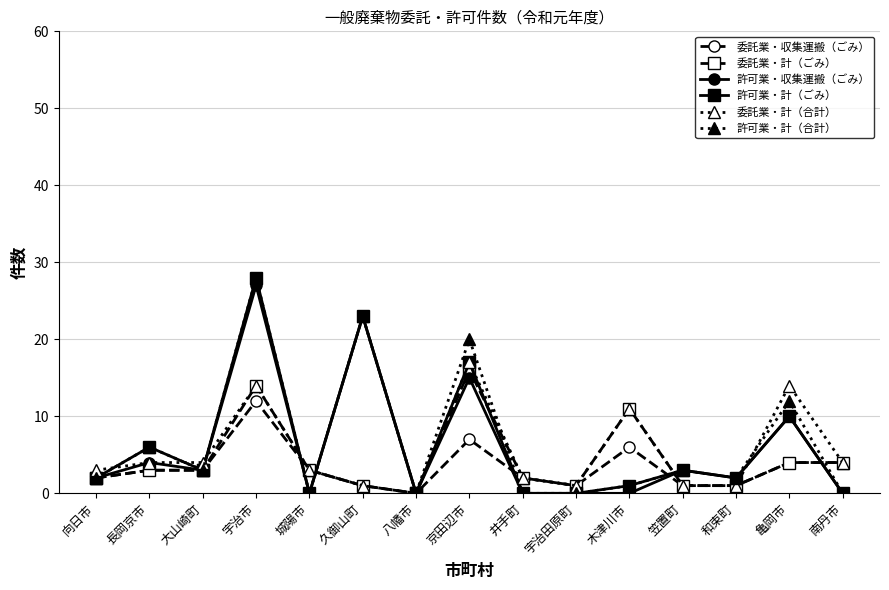

Reading right to left, transcribe all the data shown in this chart.

委託業・収集運搬（ごみ）: 4	4	1	1	6	1	2	7	0	1	3	12	3	3	2
委託業・計（ごみ）: 4	4	1	1	11	1	2	16	0	1	3	14	3	3	2
許可業・収集運搬（ごみ）: 0	10	2	3	0	0	0	15	0	23	0	27	3	4	2
許可業・計（ごみ）: 0	10	2	3	1	0	0	17	0	23	0	28	3	6	2
委託業・計（合計）: 4	14	1	1	11	1	2	17	0	1	3	14	4	4	3
許可業・計（合計）: 0	12	2	3	1	0	0	20	0	23	0	28	3	6	2